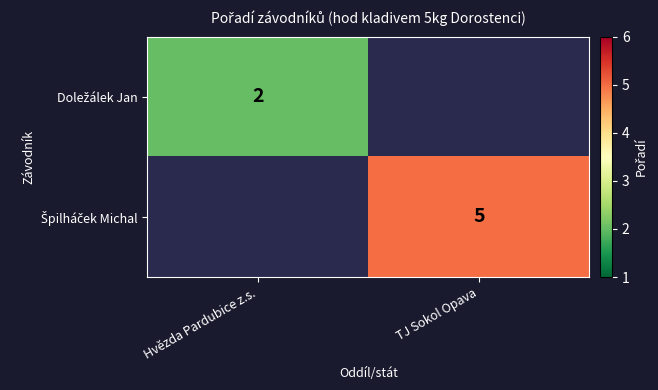

True or false: Doležálek Jan has a value of 3.4 at Hvězda Pardubice z.s..

False